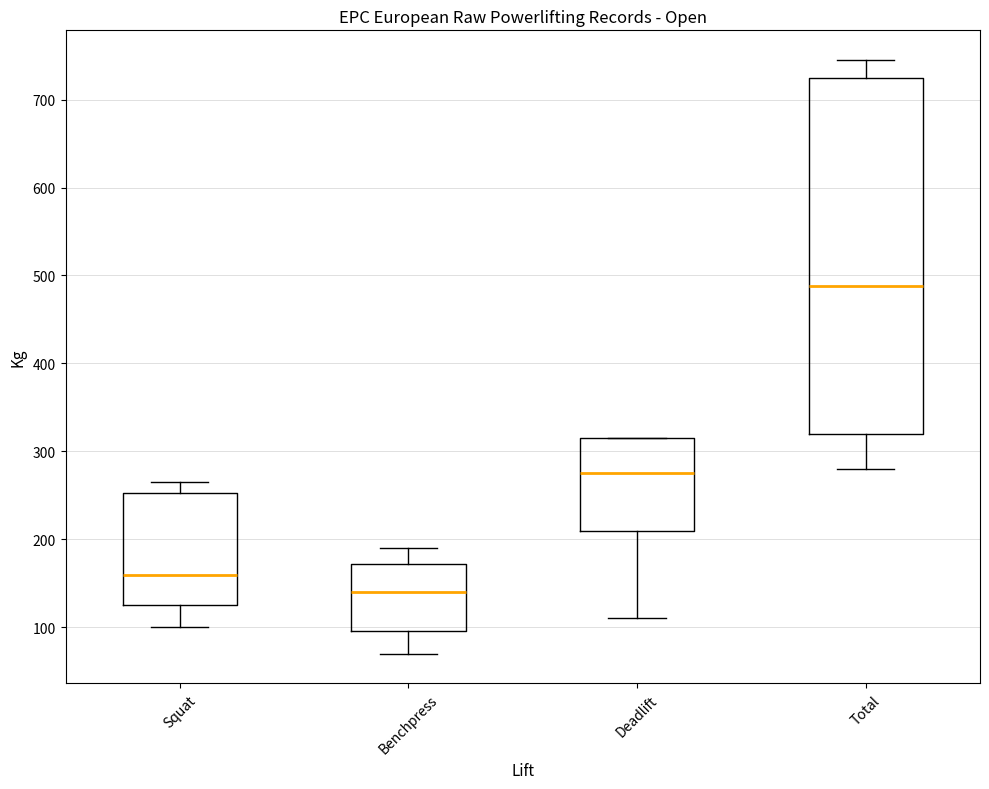

Which box is the tallest, from its lower edge to its upper edge?

Total